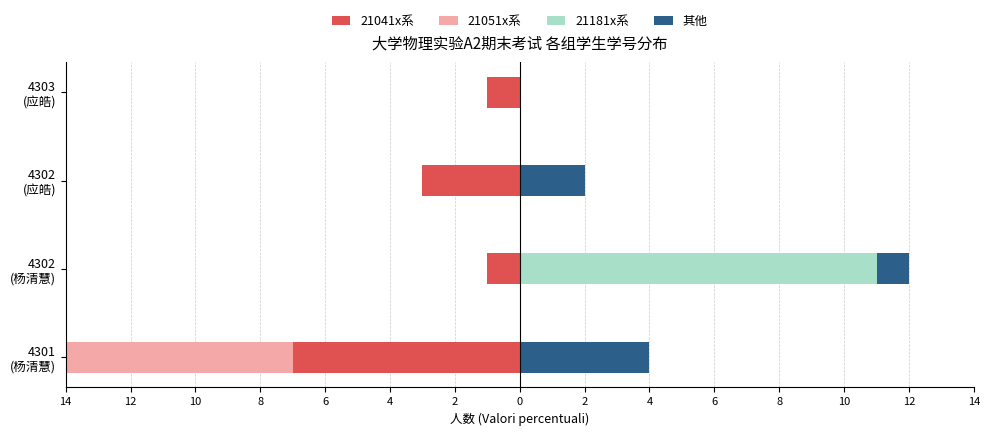

Reading left to right, extract all data points from this chart.

21041x系: -7	-1	-3	-1
21051x系: -7	0	0	0
21181x系: 0	11	0	0
其他: 4	1	2	0